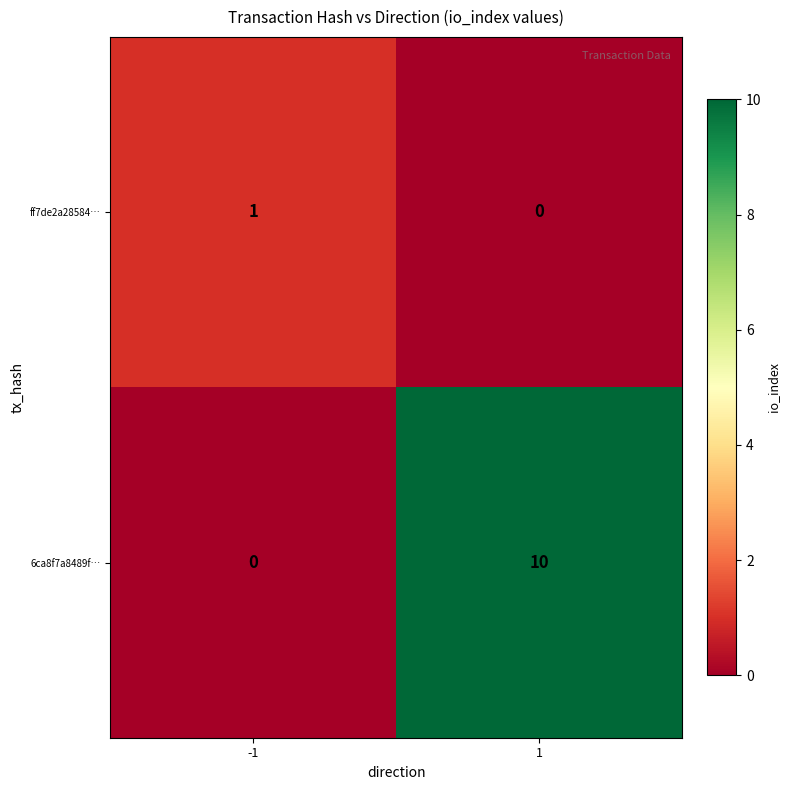

Between -1 and 1, which series saw the biggest shift?

6ca8f7a8489f…